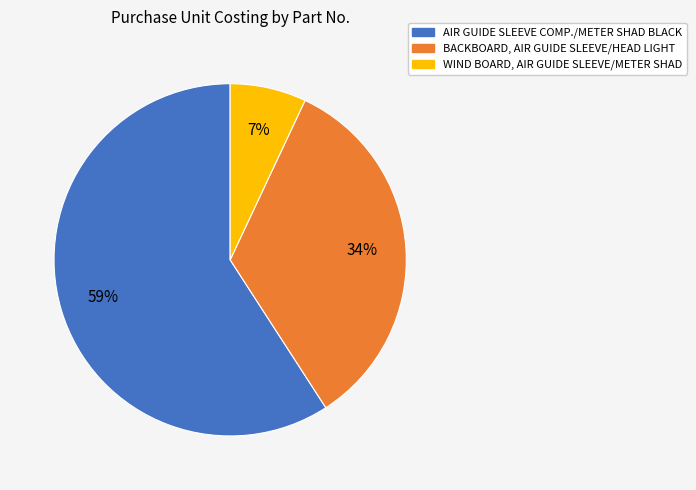

What is the smallest slice in the pie chart?

WIND BOARD, AIR GUIDE SLEEVE/METER SHAD